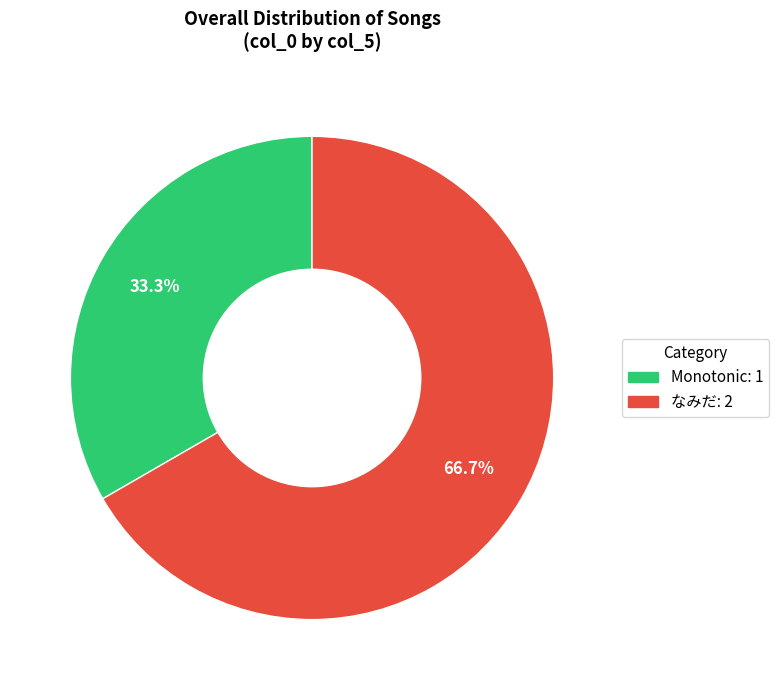

Which has a higher value, なみだ or Monotonic?

なみだ